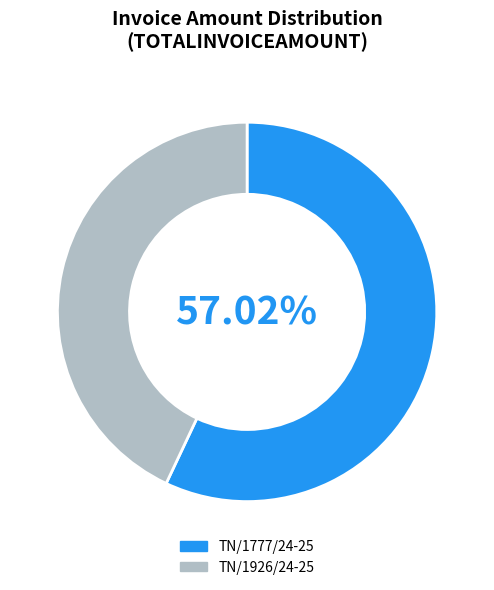

How much of the chart is everything except TN/1777/24-25?

43.0%